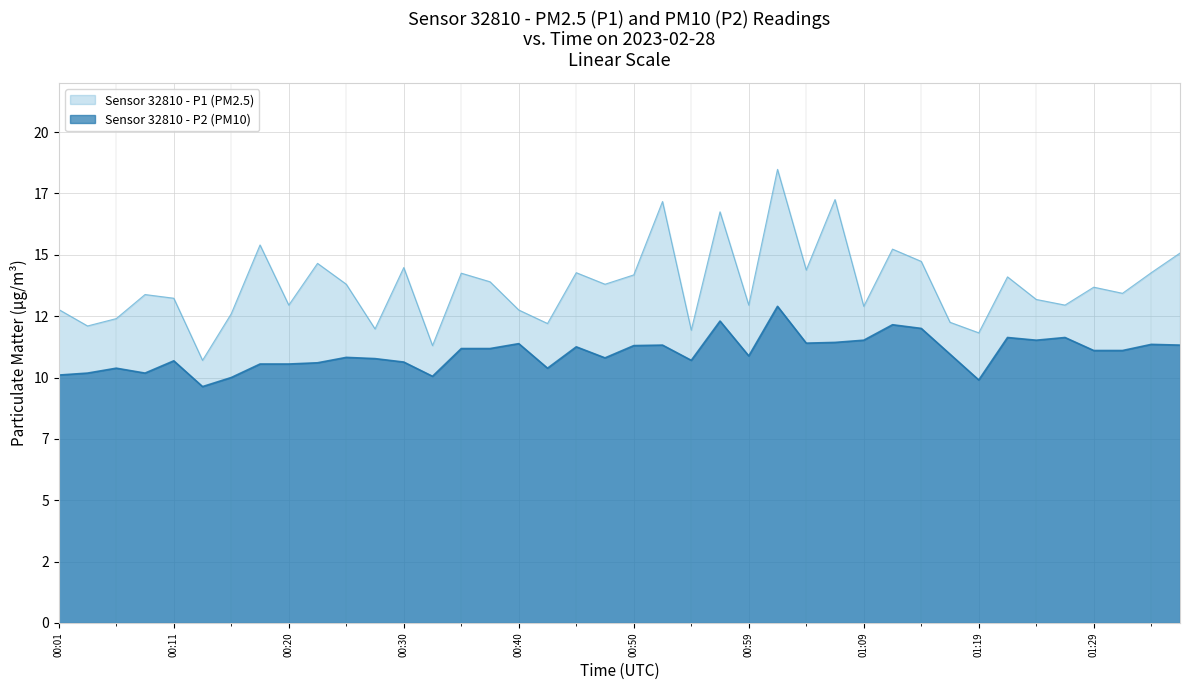

What is the value of the P2 point at the 18th from the left?

10.4